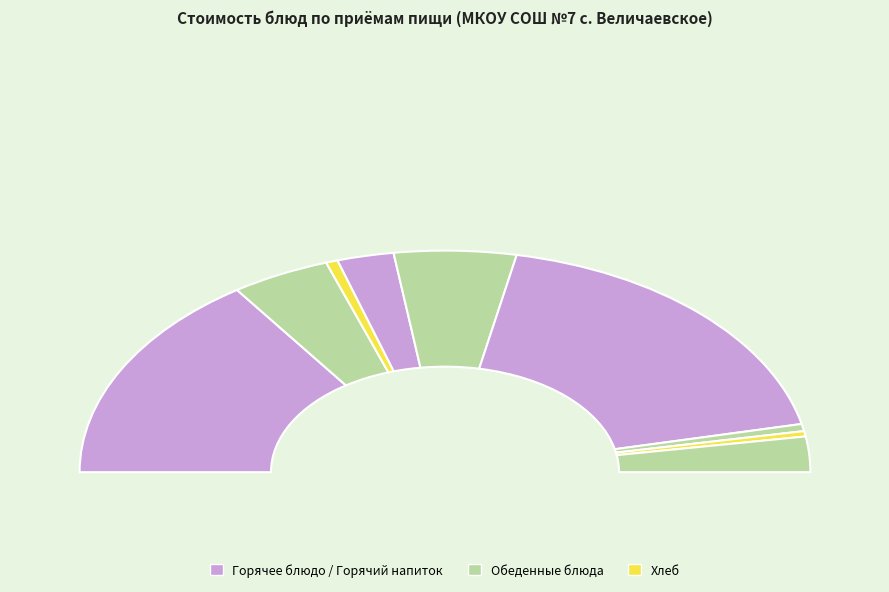

Which has a higher value, хлеб белый or какао с молоком?

какао с молоком